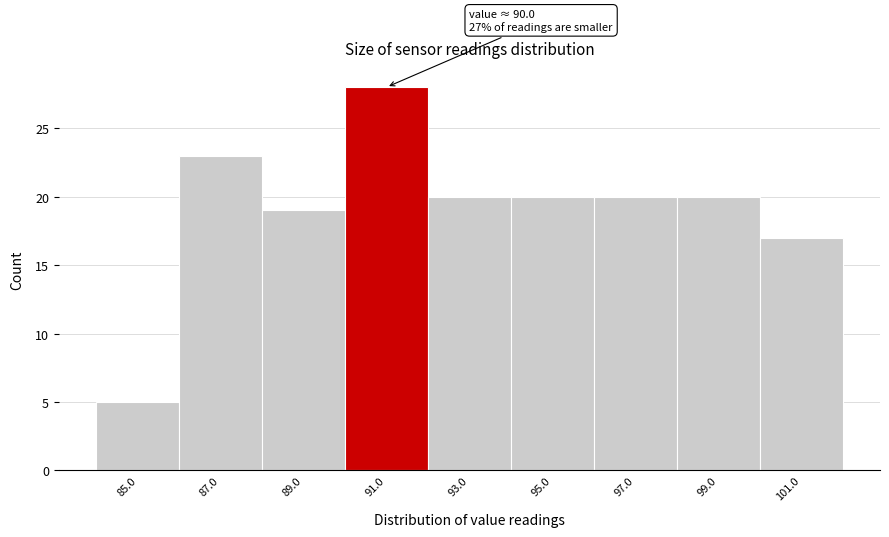

Which range on the x-axis has the tallest bar?

90 to 92